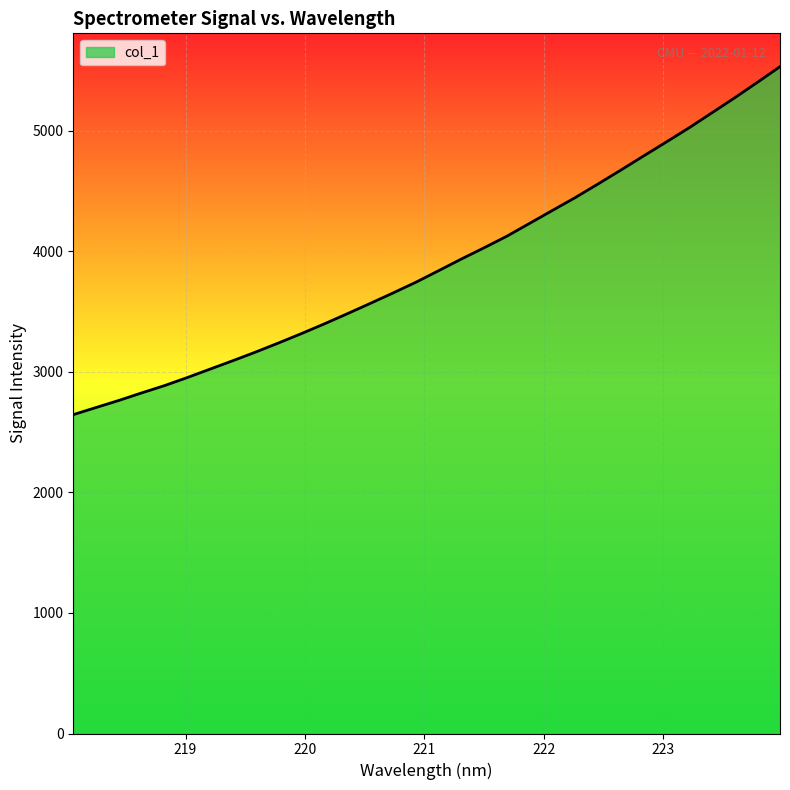

What is the greatest value displayed?

5532.1